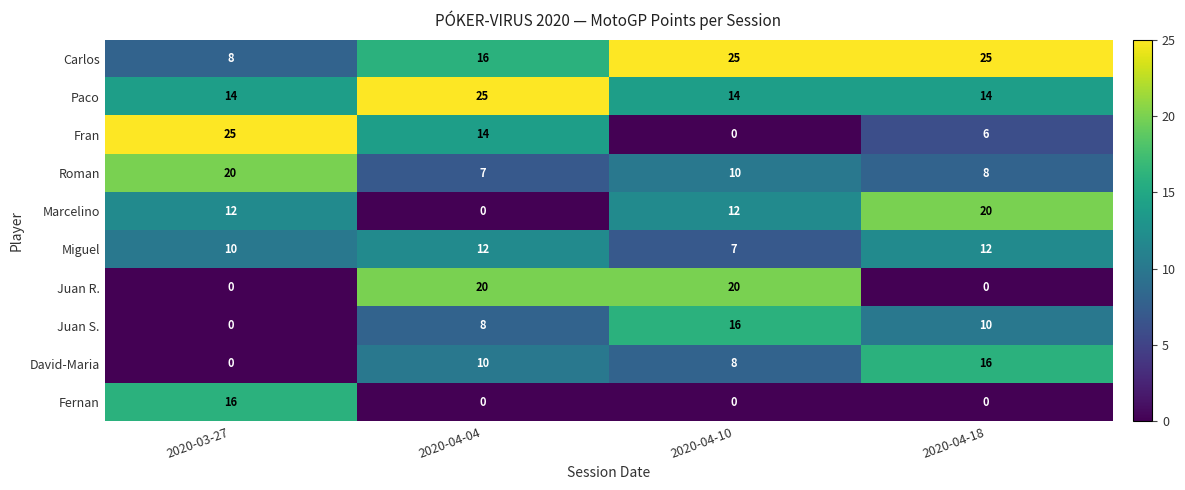

At how many categories does at least one series exceed 21?

4